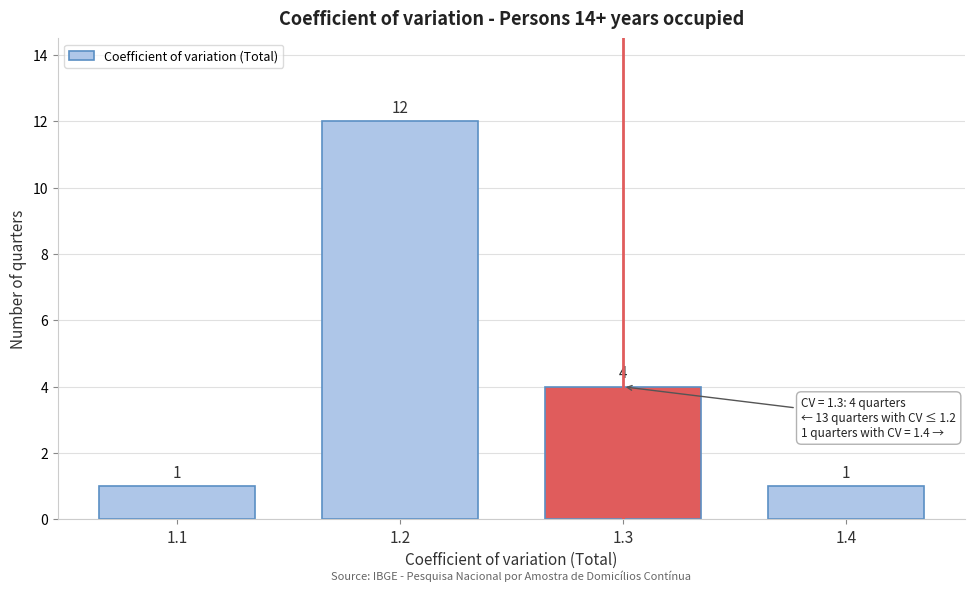

Reading left to right, list all the values displayed in this chart.

1.1=1	1.2=12	1.3=4	1.4=1